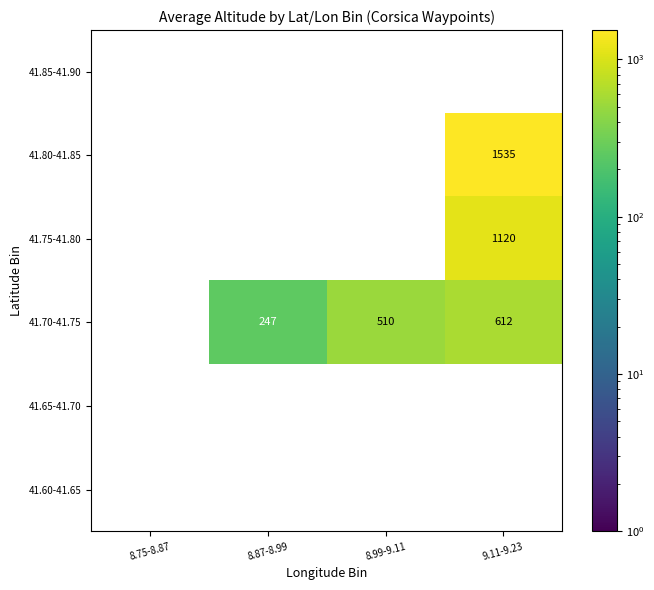

Is the value of 41.70-41.75 at 8.99-9.11 greater than the value of 41.60-41.65 at 8.99-9.11?

Yes